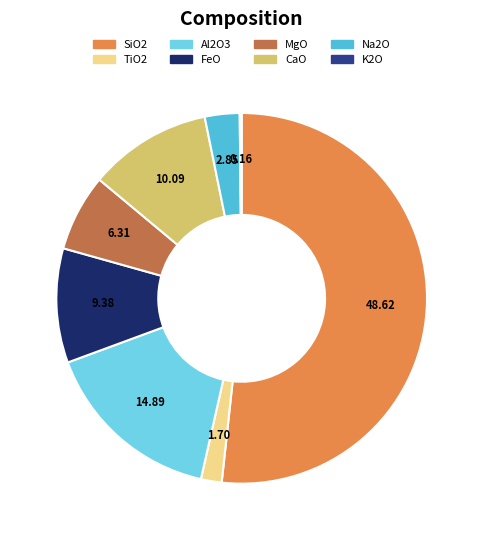

Which category accounts for the majority?

SiO2